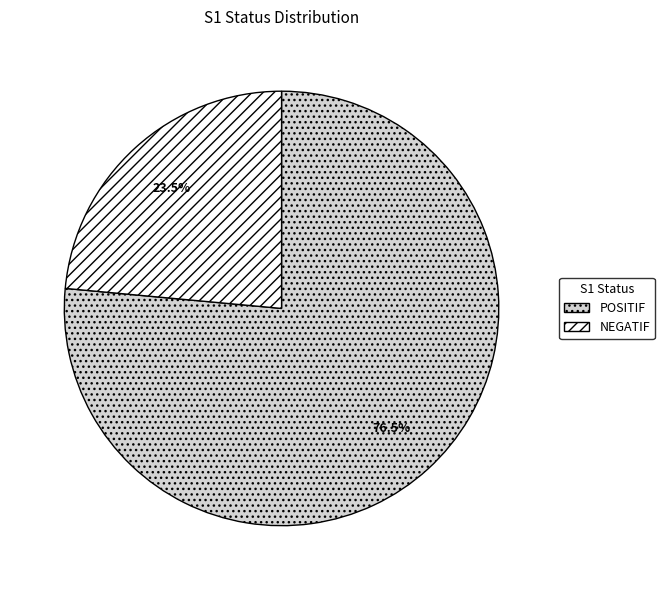

Does NEGATIF represent more than half of the total?

No